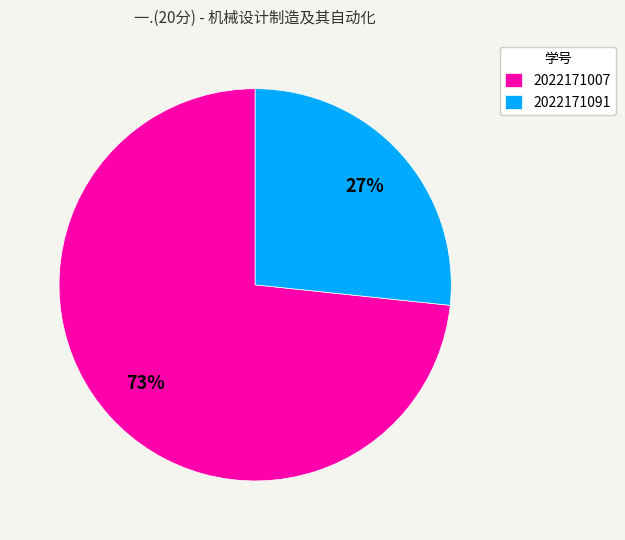

How many slices are in this pie chart?

2